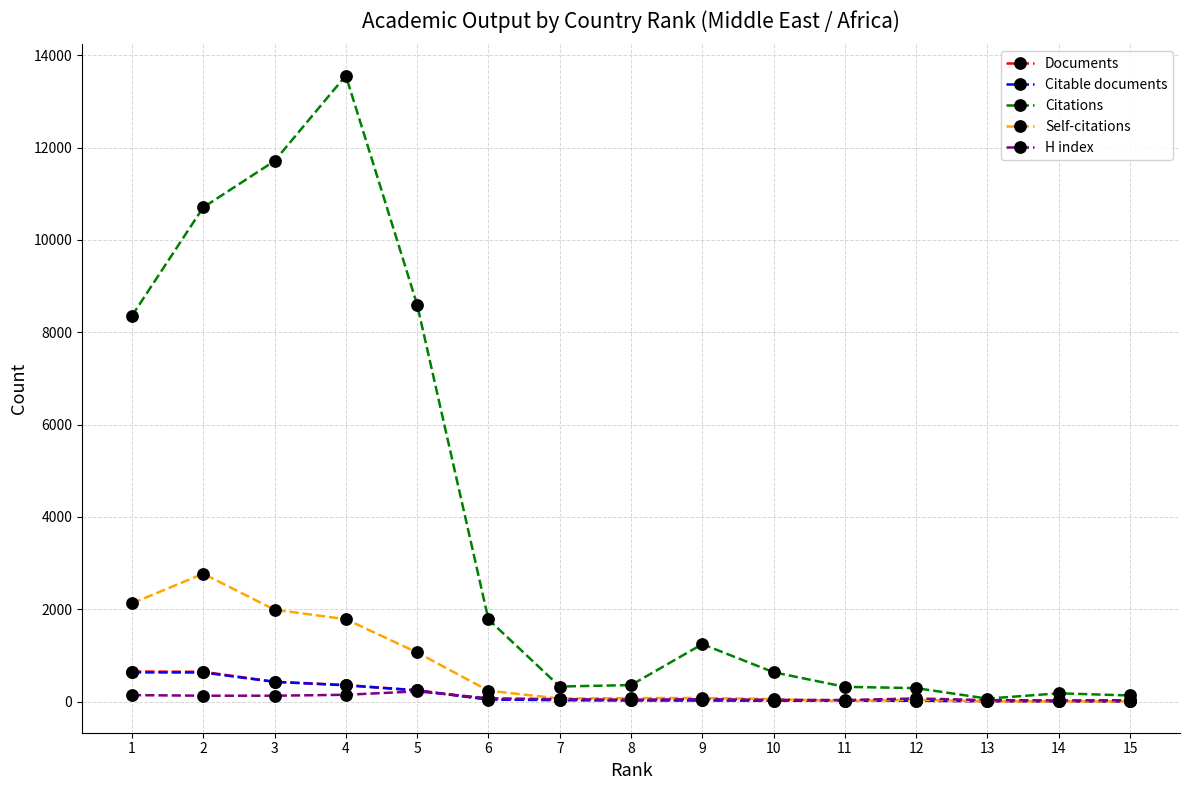

What is the average value of the Documents series?

169